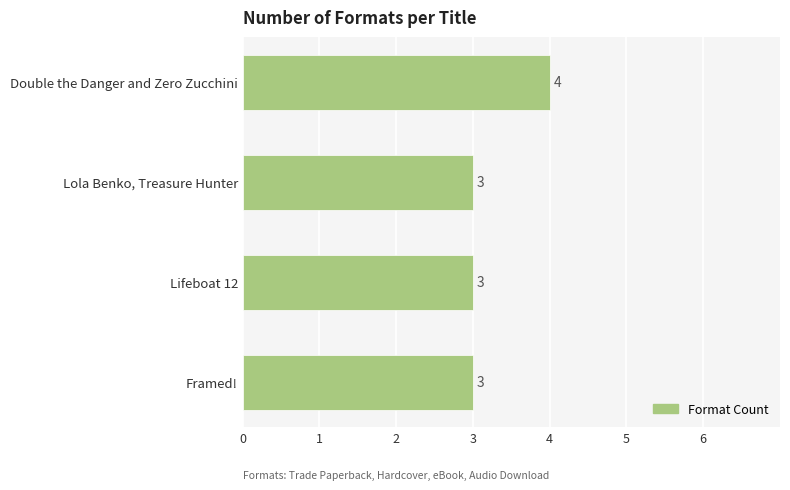

True or false: the data shows 5 at Lola Benko, Treasure Hunter.

False